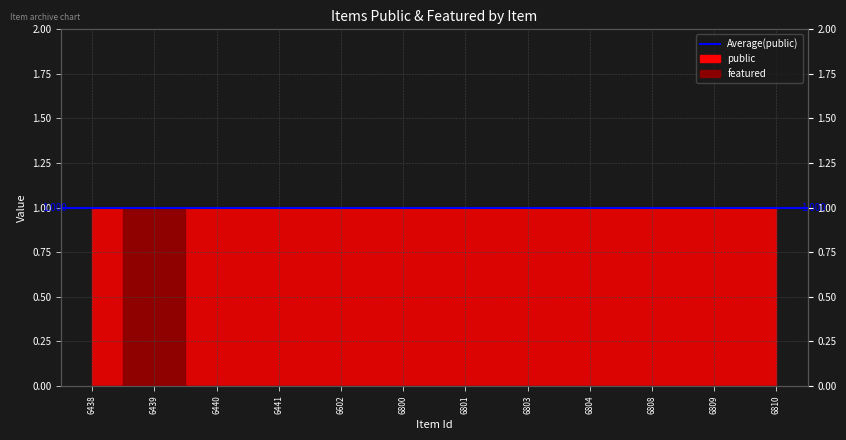

How many values are between 0 and 1?

12